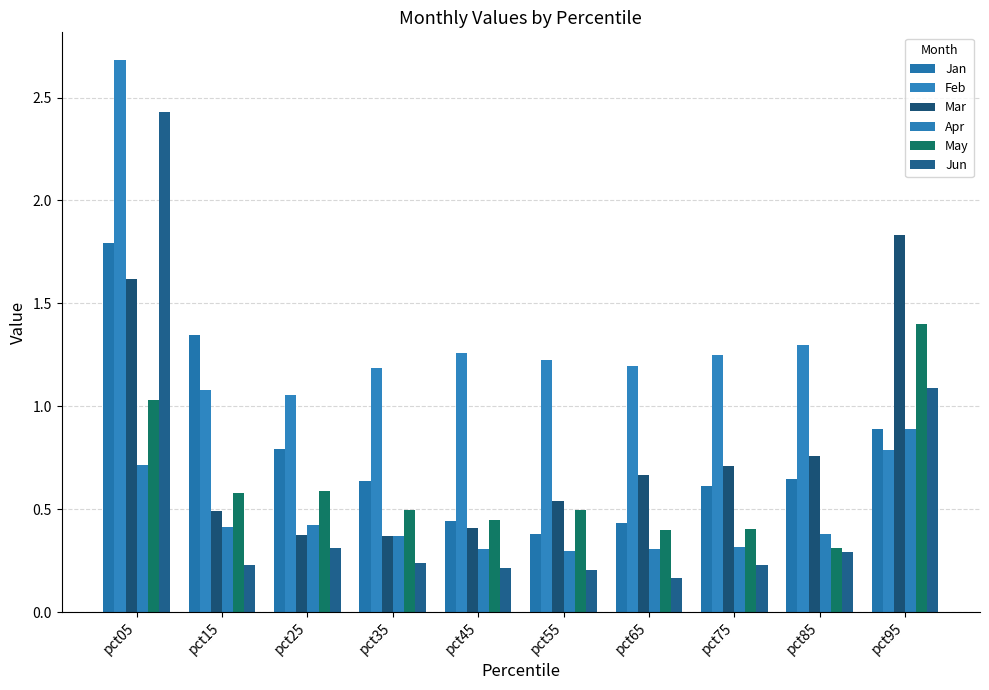

Are the bars horizontal?

No